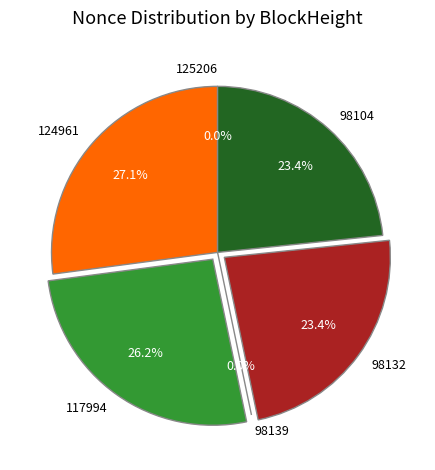

What is the total percentage of 125206 and 98104?

23.4%